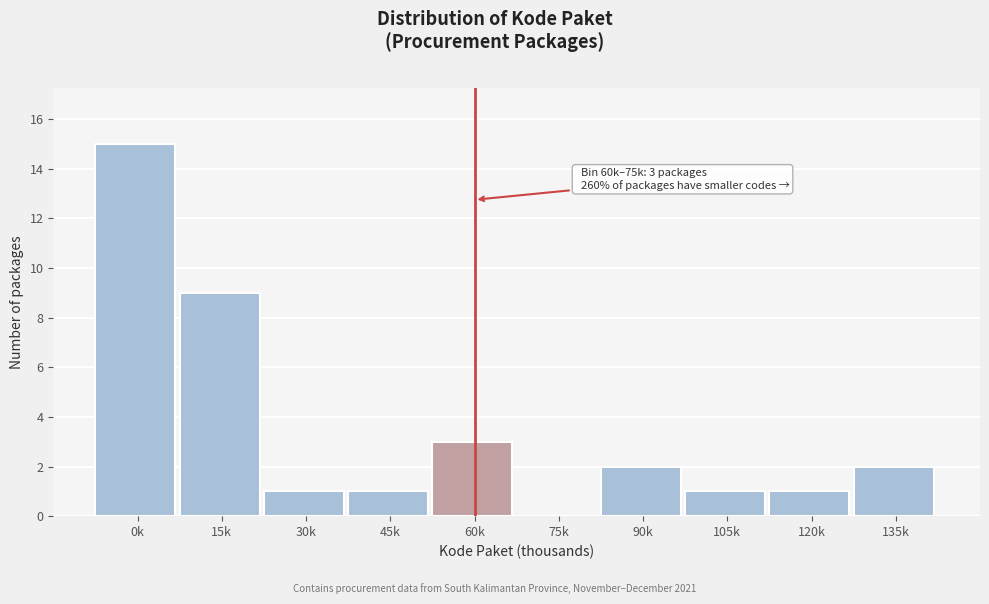

Reading right to left, extract all data points from this chart.

135k=2	120k=1	105k=1	90k=2	75k=0	60k=3	45k=1	30k=1	15k=9	0k=15